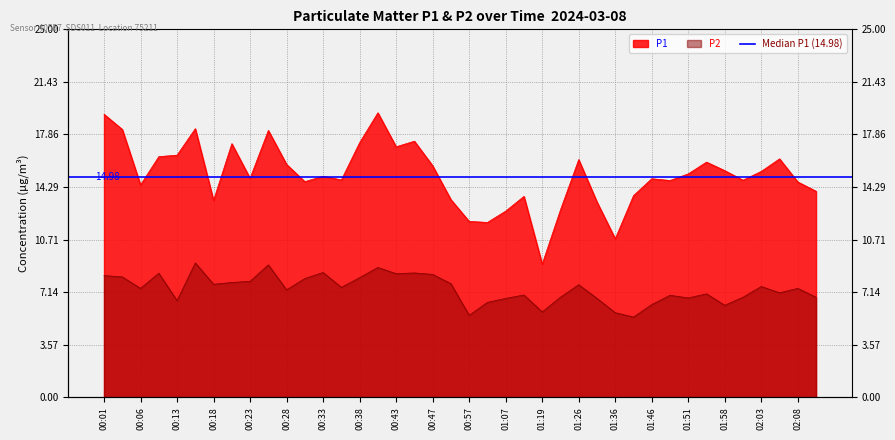

Which series has the largest range (max minus min)?

P1